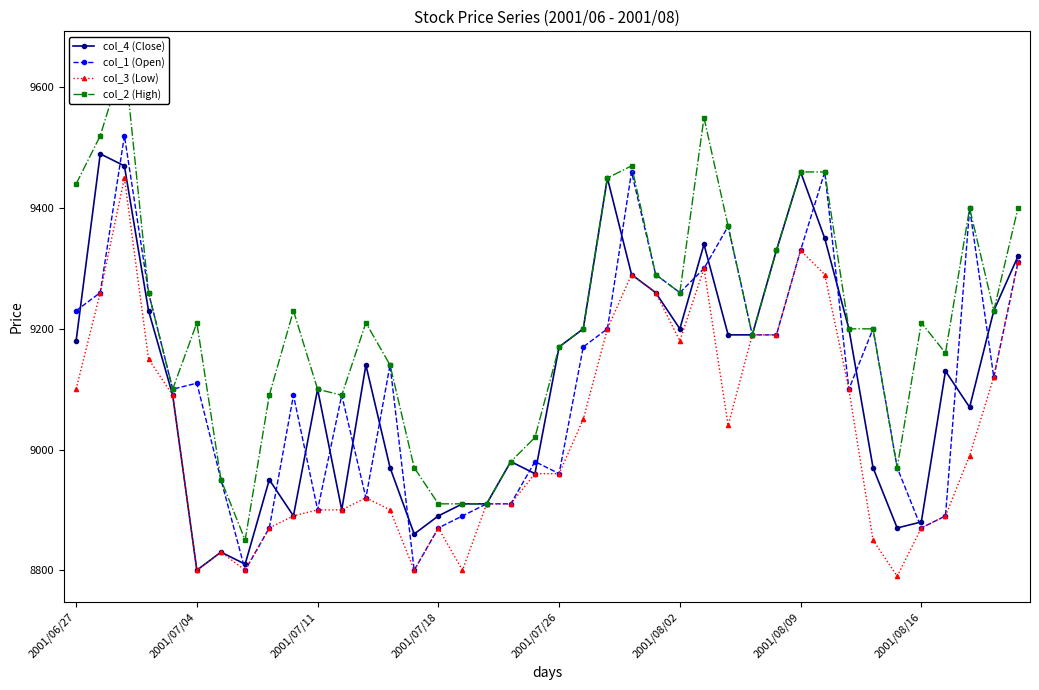

True or false: col_4 (Close) has a value of 9450 at 22.

True